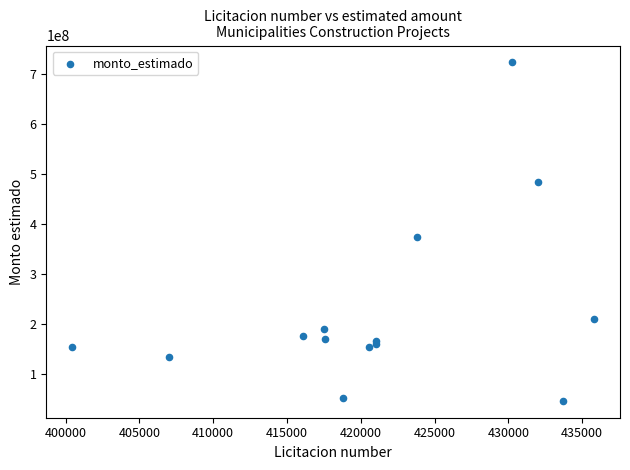

What Y value in the scatter plot is closest to 384344597?

372749500.0